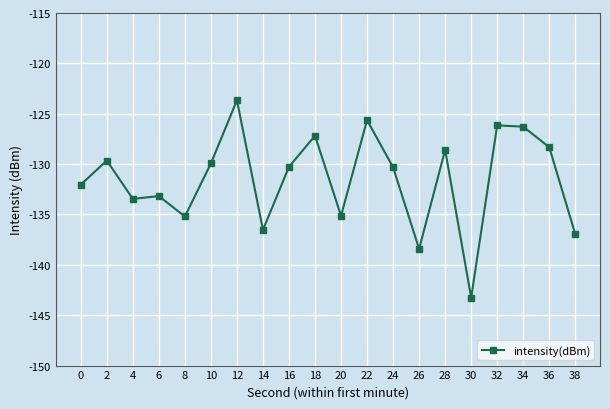

Which has a higher value, 18 or 22?

22